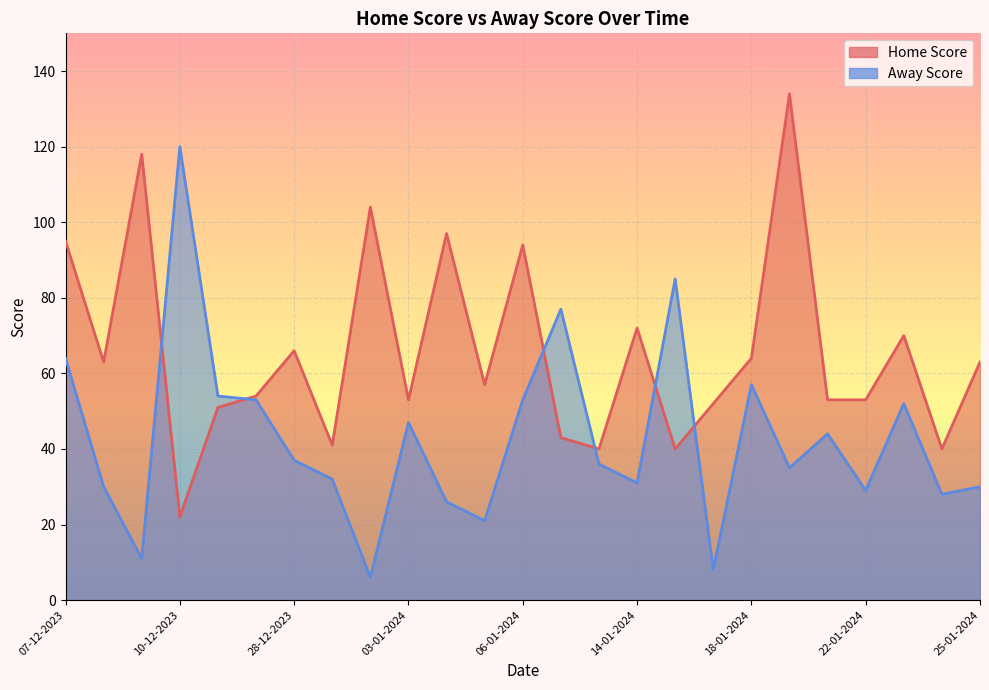

True or false: Away Score has a value of 21 at 04-01-2024.

True